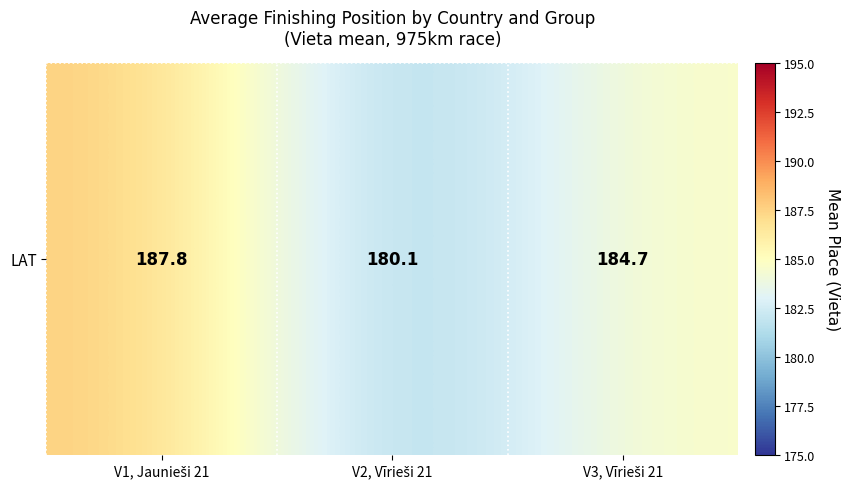

Rank the categories by value from lowest to highest.

V2, Vīrieši 21, V3, Vīrieši 21, V1, Jaunieši 21